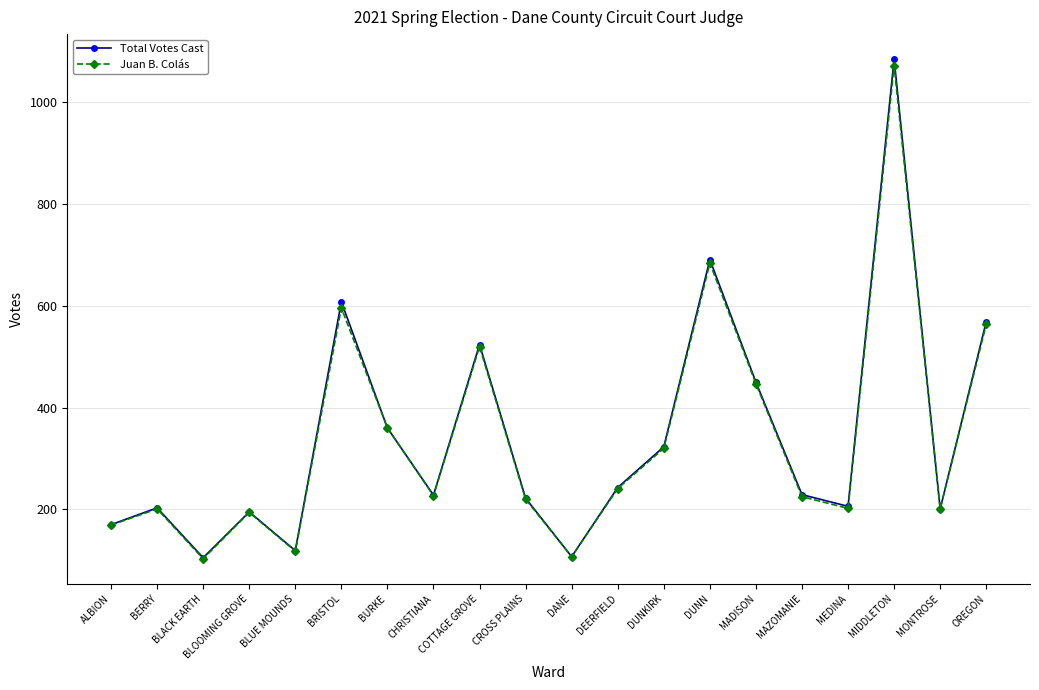

How many distinct data groups are displayed?

2